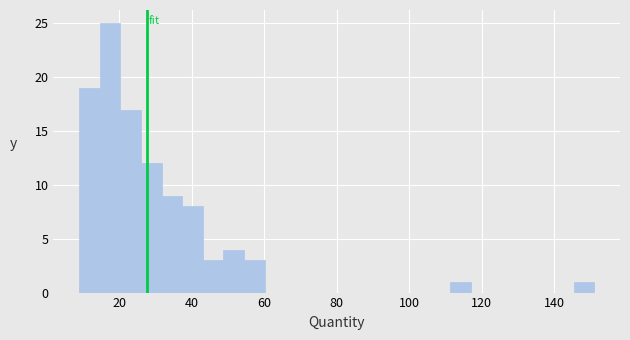

Read against the x-axis, roughly where is the centre of the tallest bar?

18